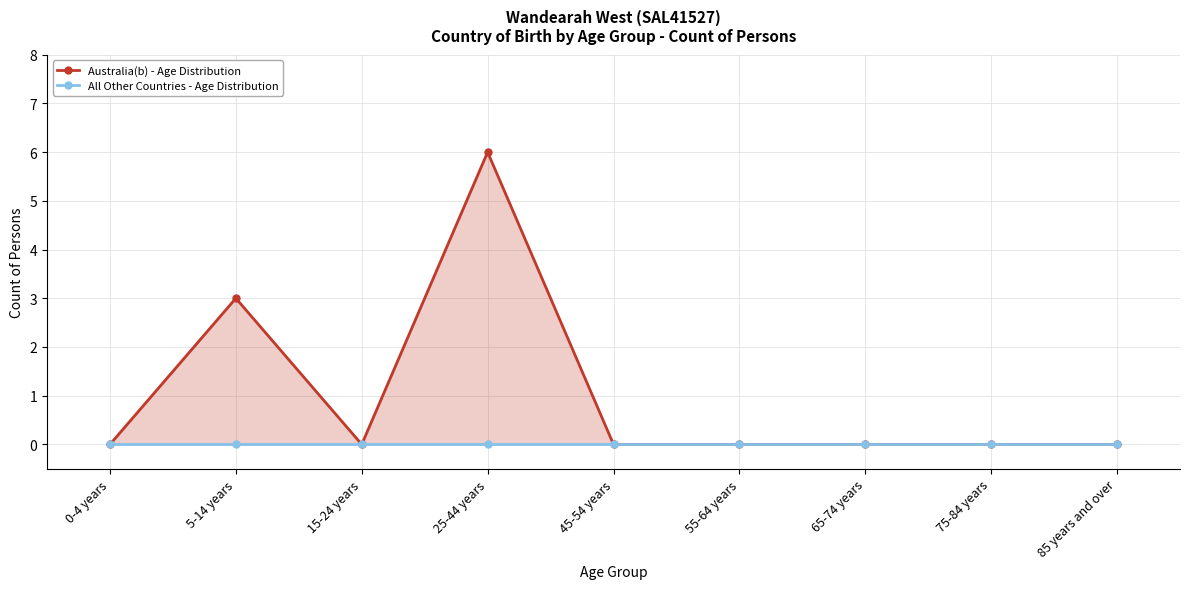

At which label does Australia(b) - Age Distribution reach its minimum?

0-4 years